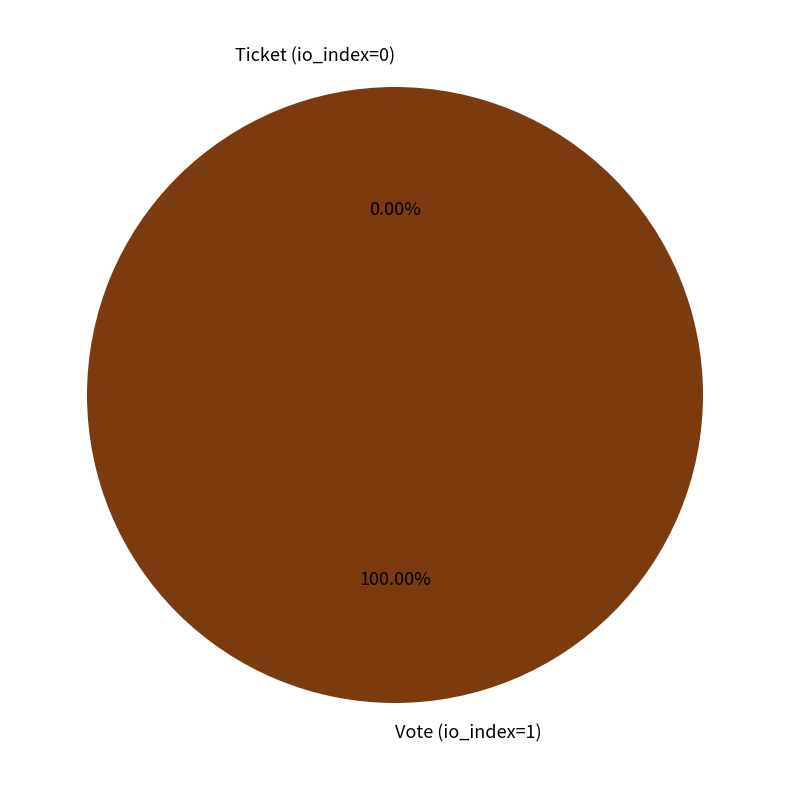

Rank the categories by value from highest to lowest.

Vote (io_index=1), Ticket (io_index=0)